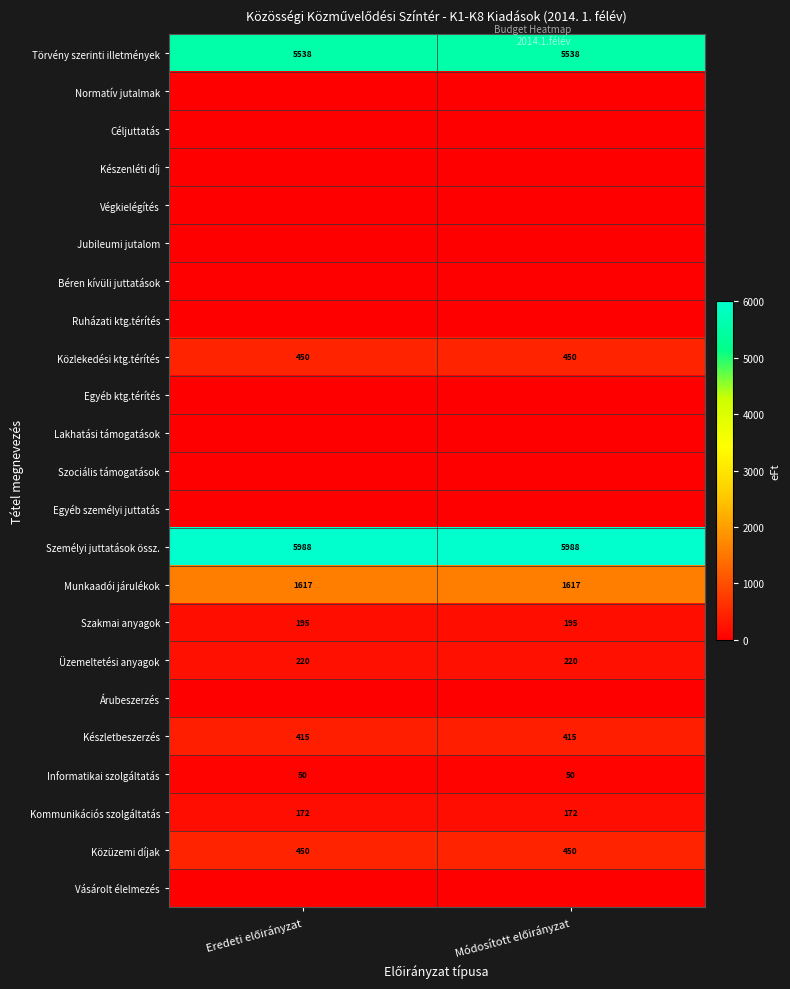

What is the lowest value of the Készletbeszerzés series?

415